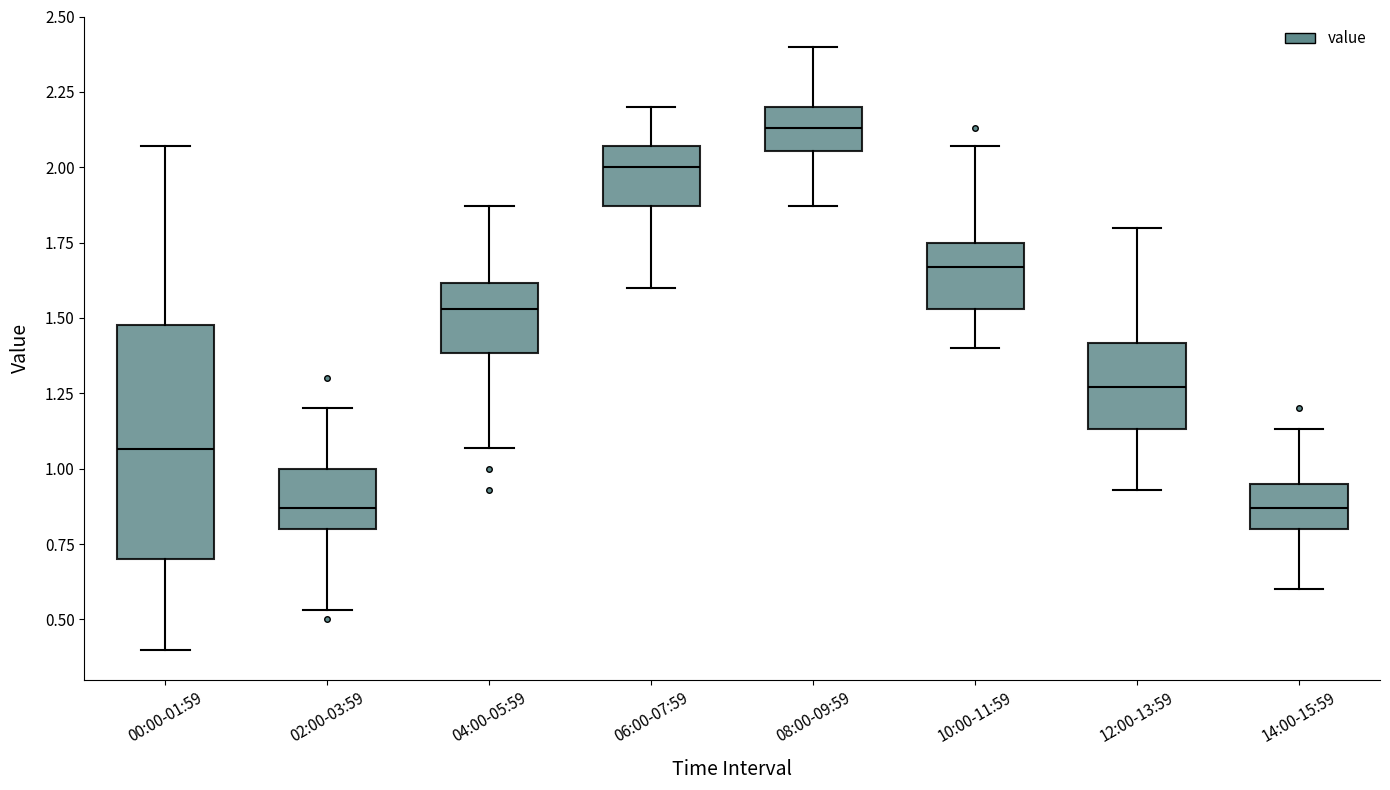

Which box's median line is the highest?

08:00-09:59